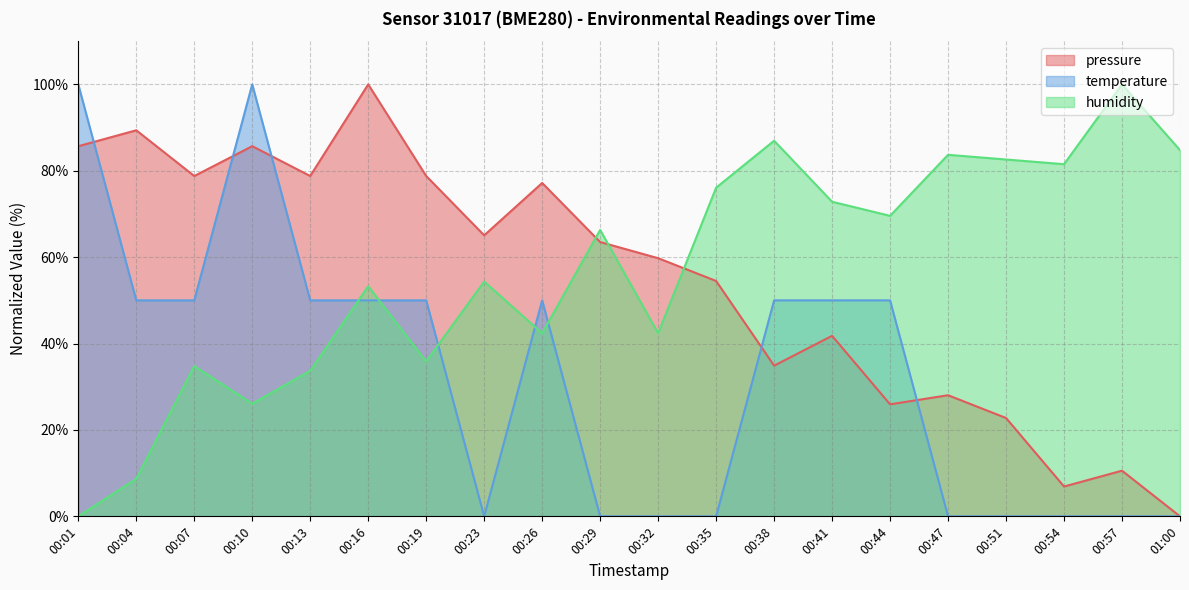

Reading right to left, extract all data points from this chart.

pressure: 0.0	10.6	6.9	22.8	28.0	25.9	41.8	34.9	54.5	59.8	63.5	77.2	65.1	78.8	100.0	78.8	85.7	78.8	89.4	85.7
temperature: 0.0	0.0	0.0	0.0	0.0	50.0	50.0	50.0	0.0	0.0	0.0	50.0	0.0	50.0	50.0	50.0	100.0	50.0	50.0	100.0
humidity: 84.8	100.0	81.5	82.6	83.7	69.6	72.8	87.0	76.1	42.4	66.3	42.4	54.3	35.9	53.3	33.7	26.1	34.8	8.7	0.0